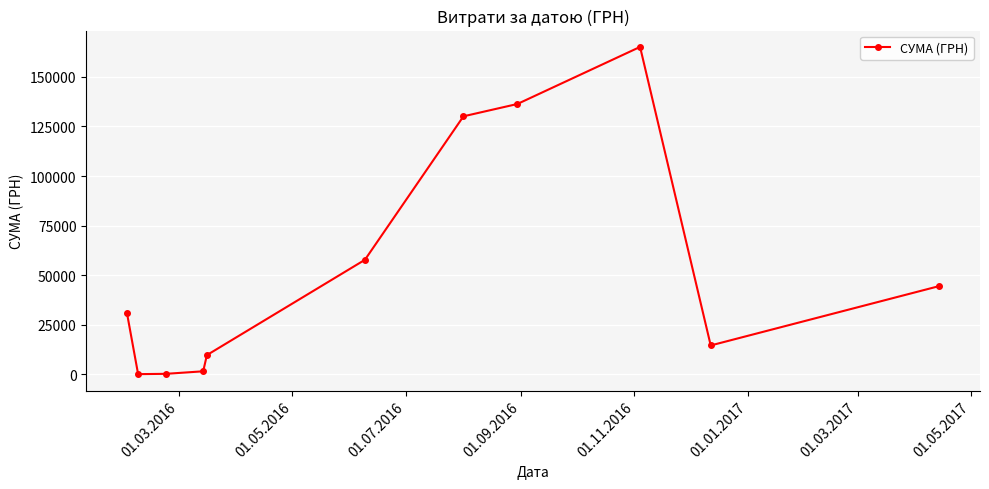

What is the maximum value shown in the chart?

165080.9